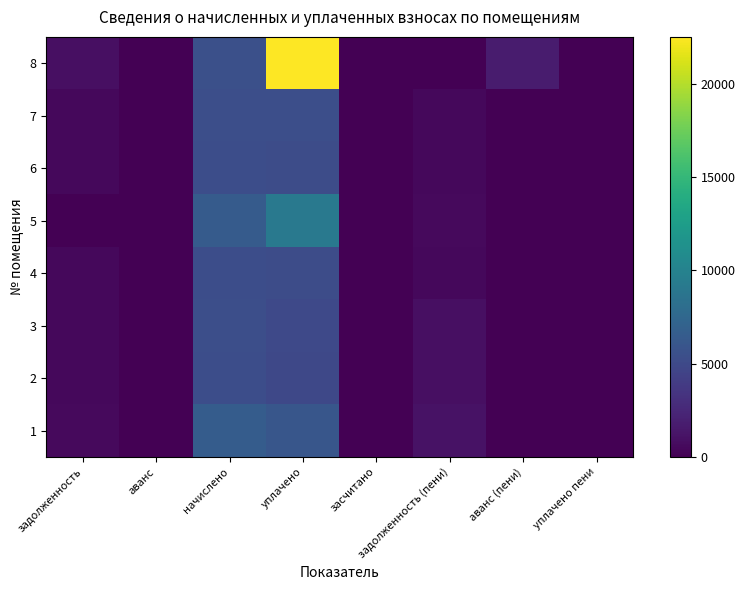

At which category is the sum across all series the highest?

уплачено